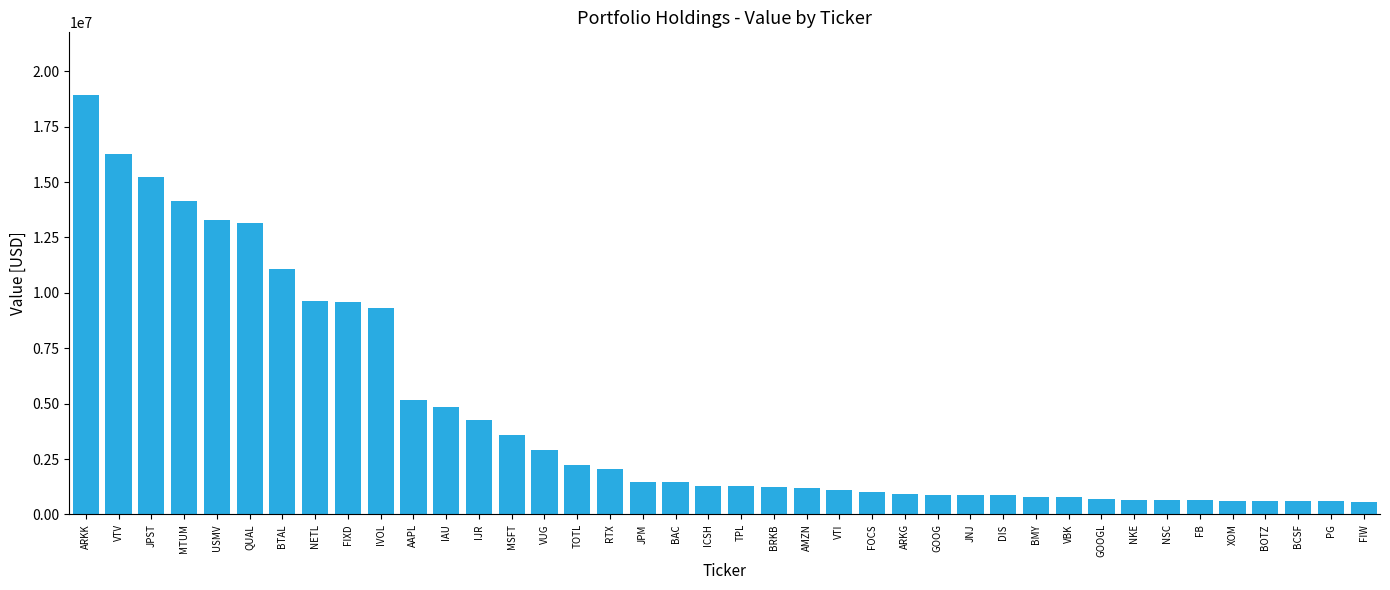

At which label does the data first exceed 1301000?

ARKK